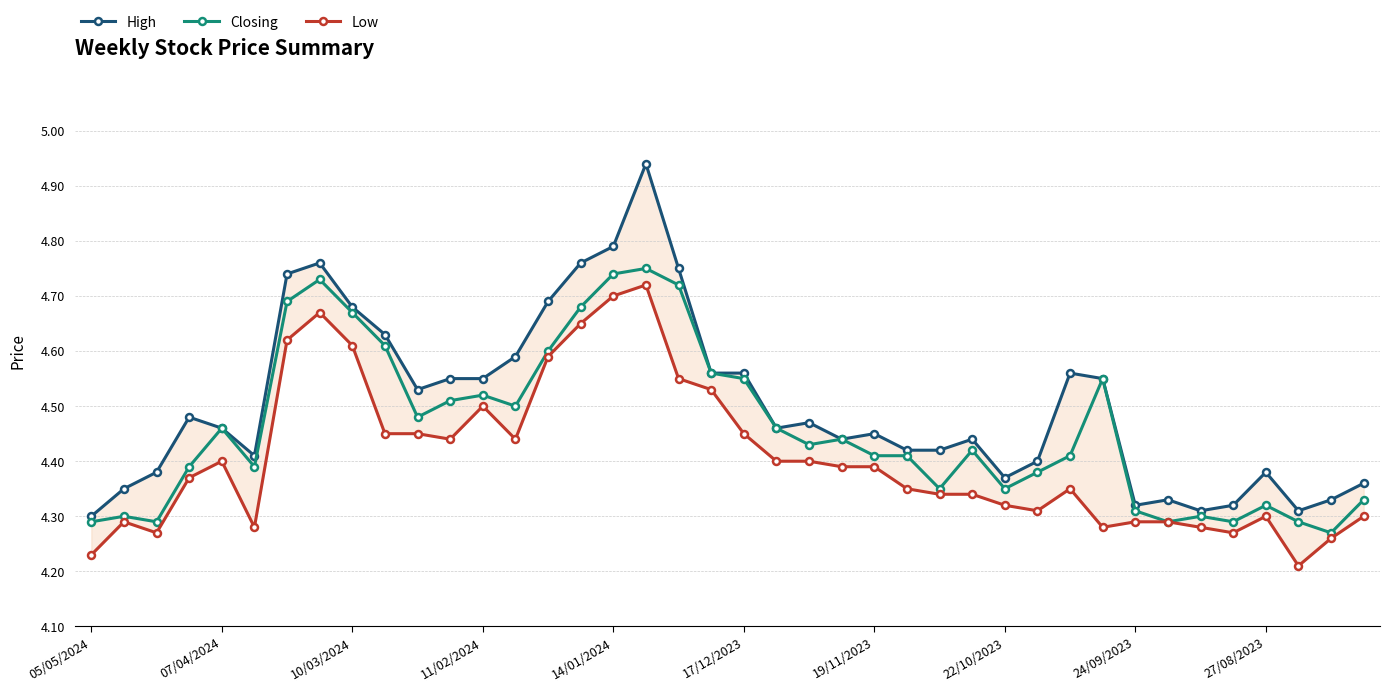

Rank the series by their maximum value, from lowest to highest.

Low, Closing, High